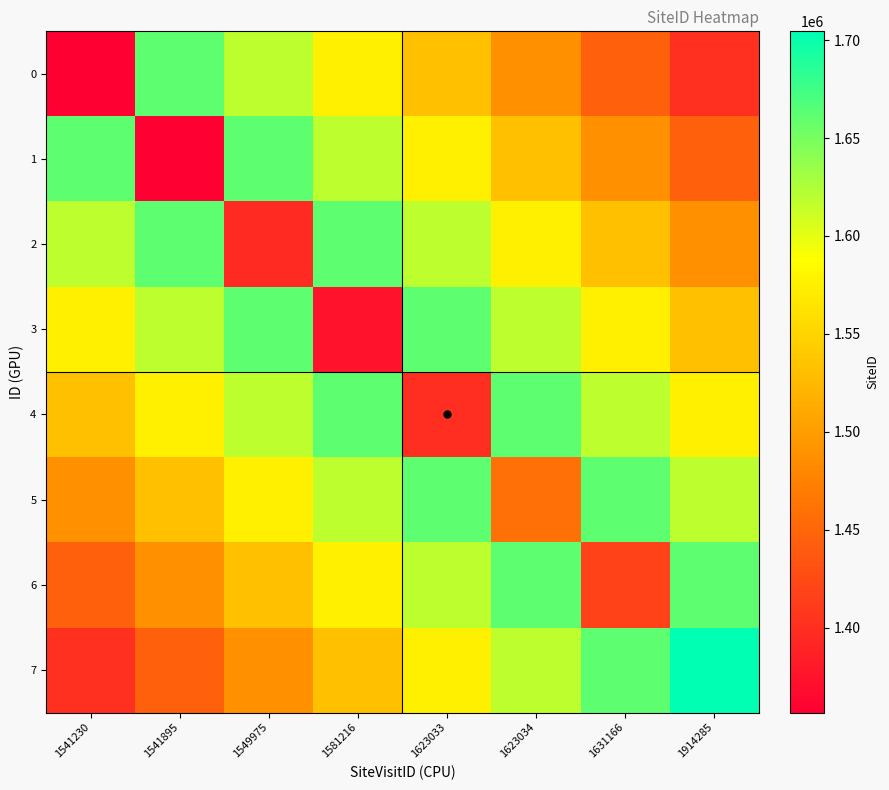

At how many categories does at least one series exceed 1481163?

8